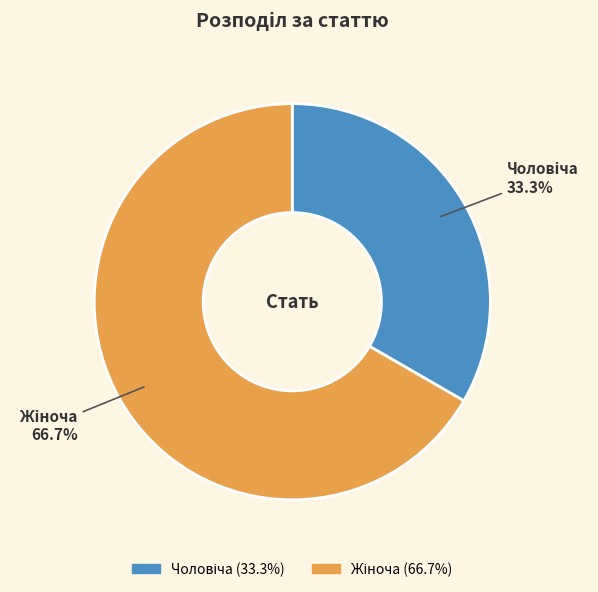

Does any single category account for the majority?

Yes